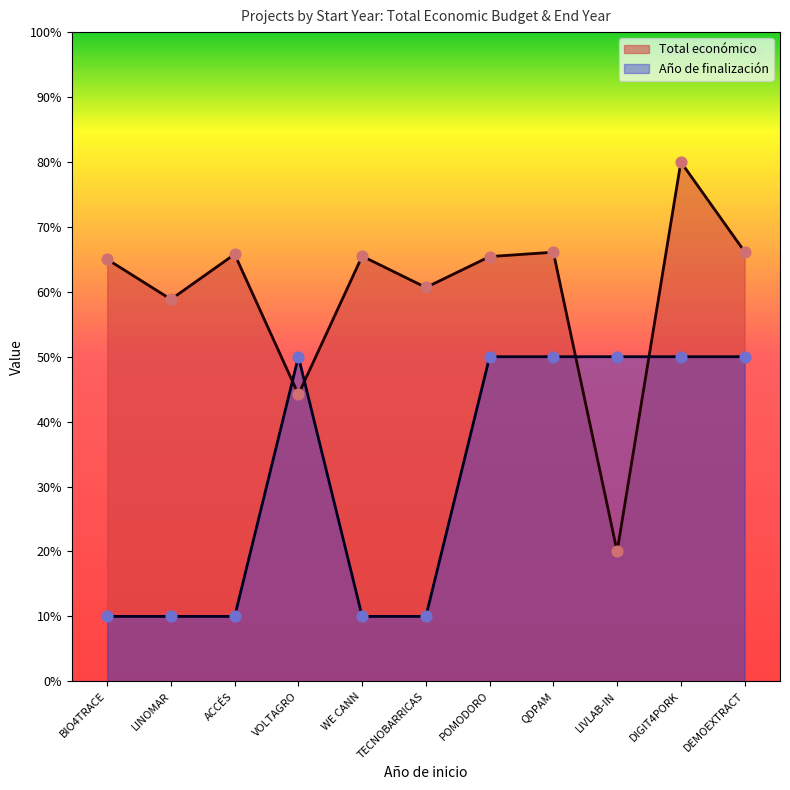

Which series has the largest total across all categories?

Total económico